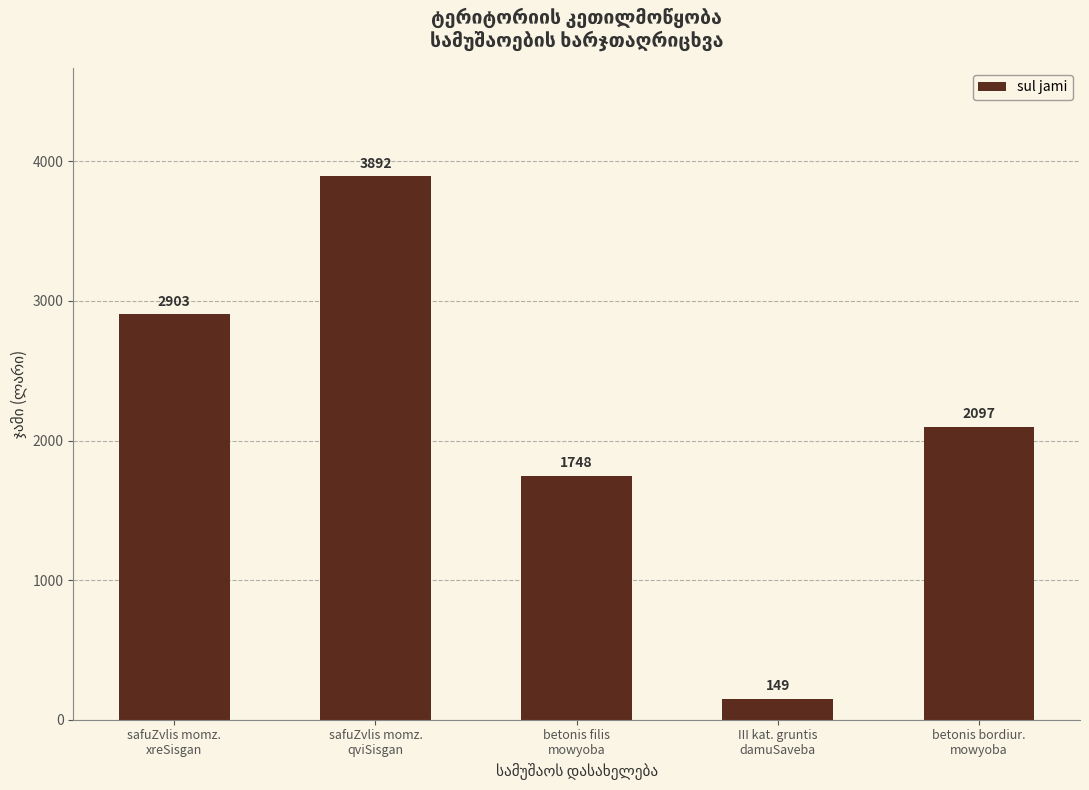

At which category does the chart reach its peak across all series?

safuZvlis momz.
qviSisgan